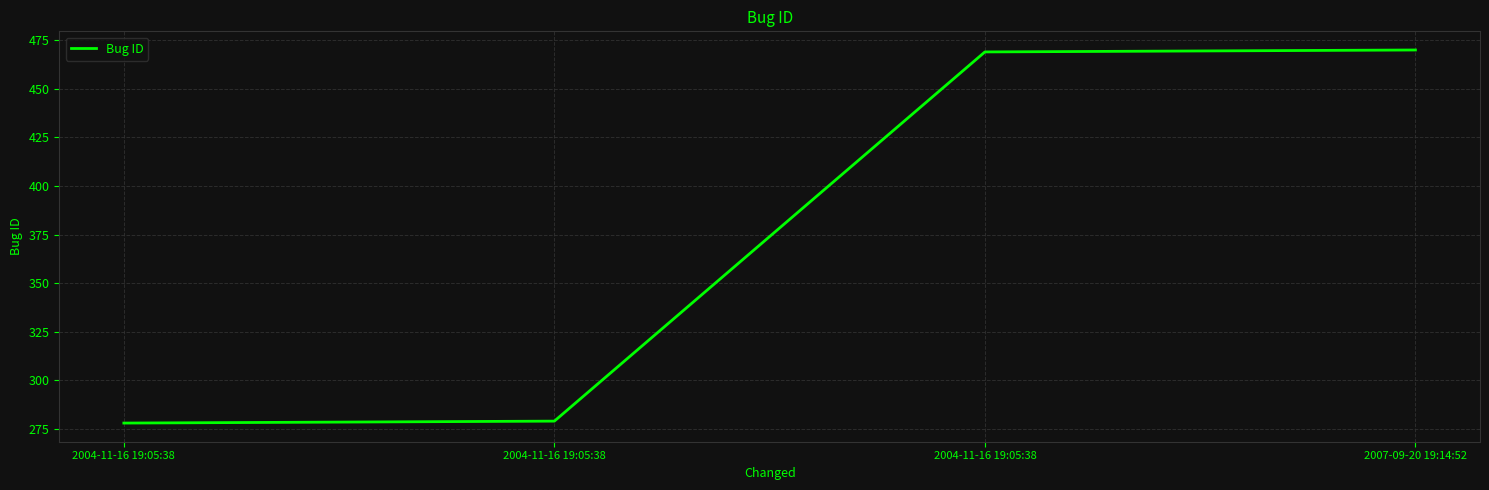

List the labels in order of value, largest first.

2007-09-20 19:14:52, 2004-11-16 19:05:38, 2004-11-16 19:05:38, 2004-11-16 19:05:38